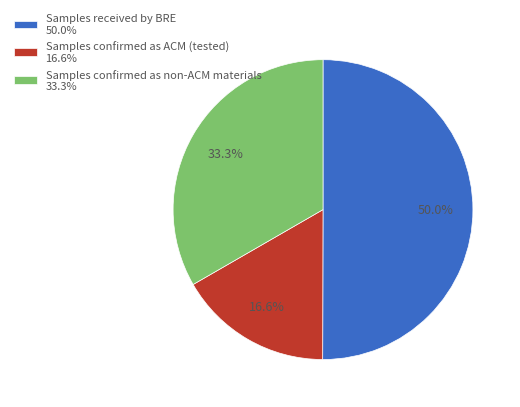

What percentage is the Samples confirmed as non-ACM materials slice, to the nearest percent?

33%